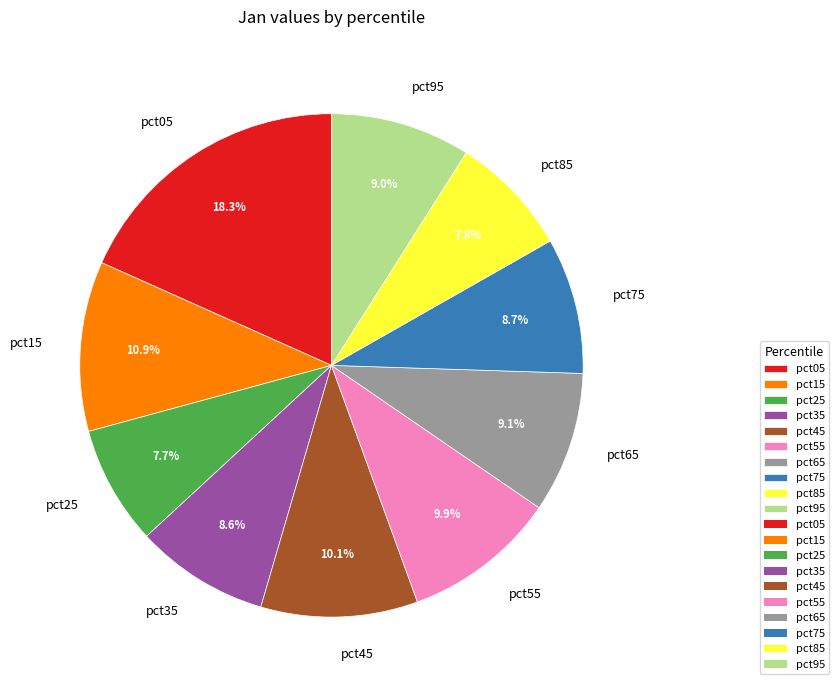

What is the largest slice in the pie chart?

pct05